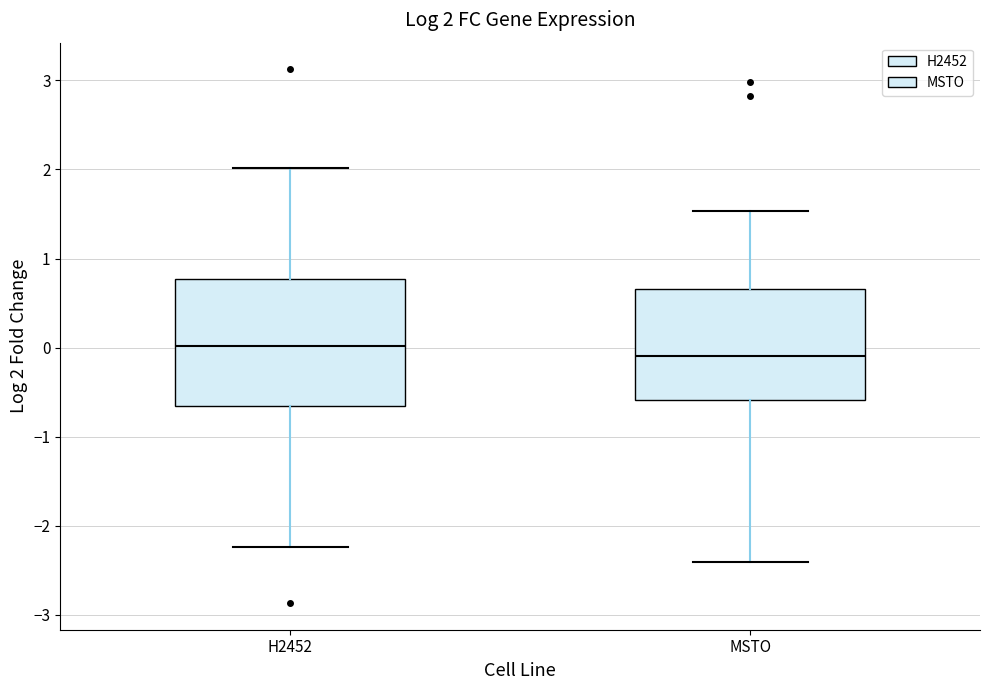

Which box is the tallest, from its lower edge to its upper edge?

H2452